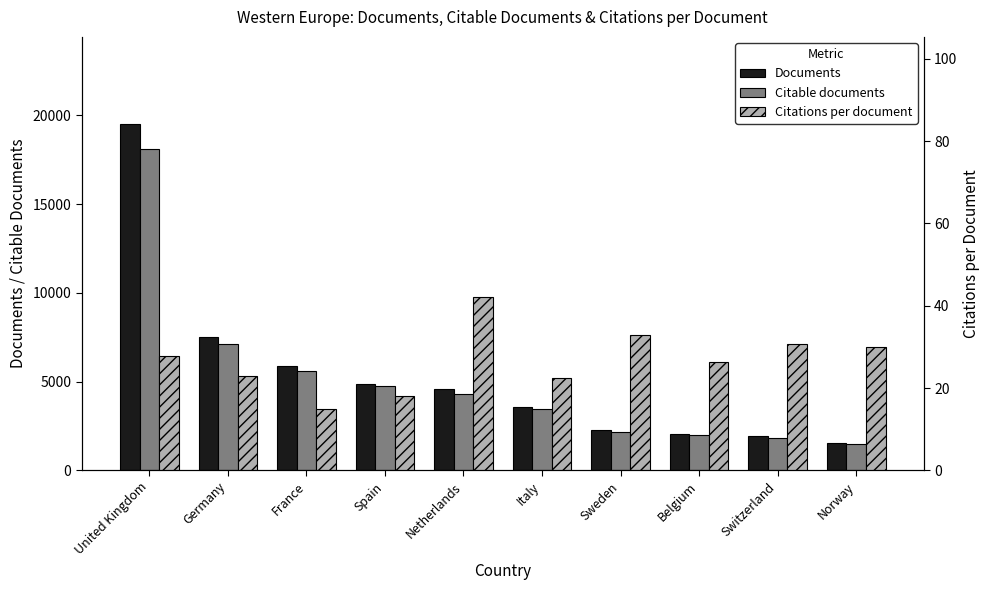

What is the approximate value of Citations per document at Netherlands?

42.1